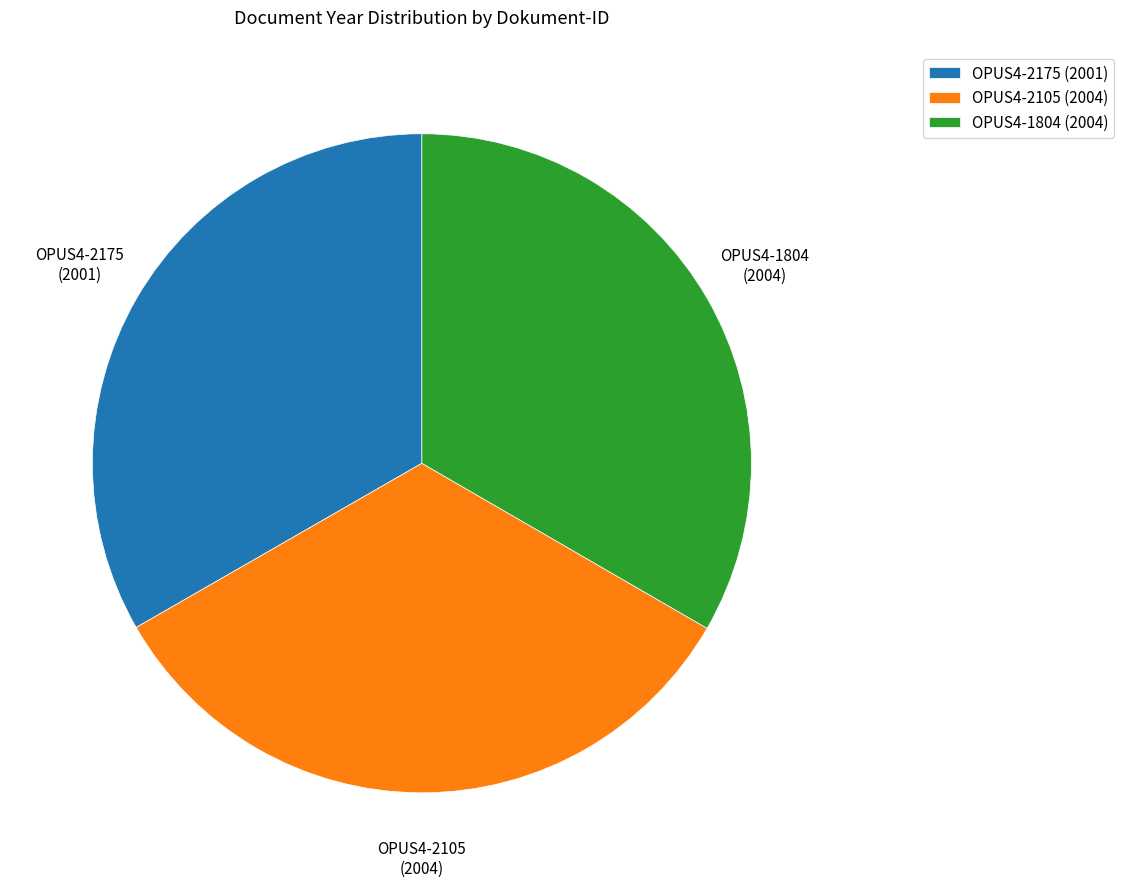

Is the sum of OPUS4-1804 (2004) and OPUS4-2105 (2004) greater than half?

Yes